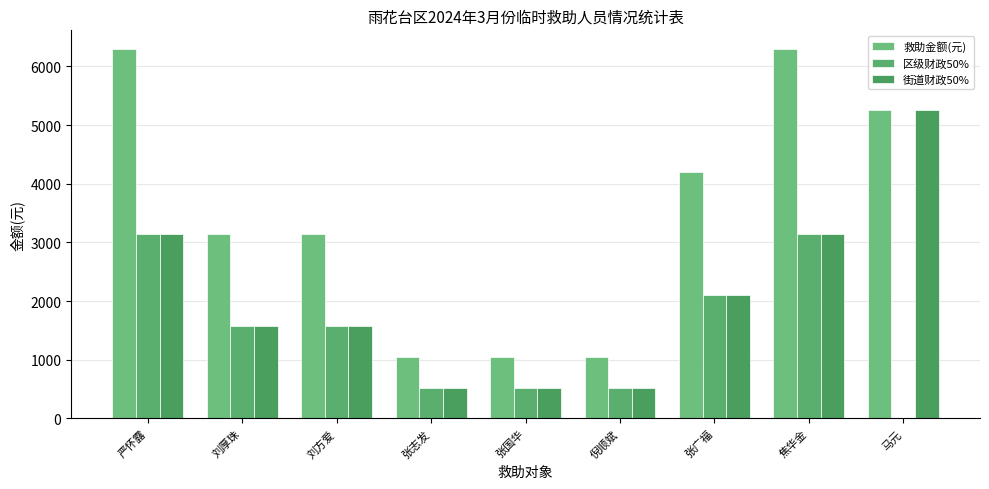

What is the label of the 1st bar from the right?

马元